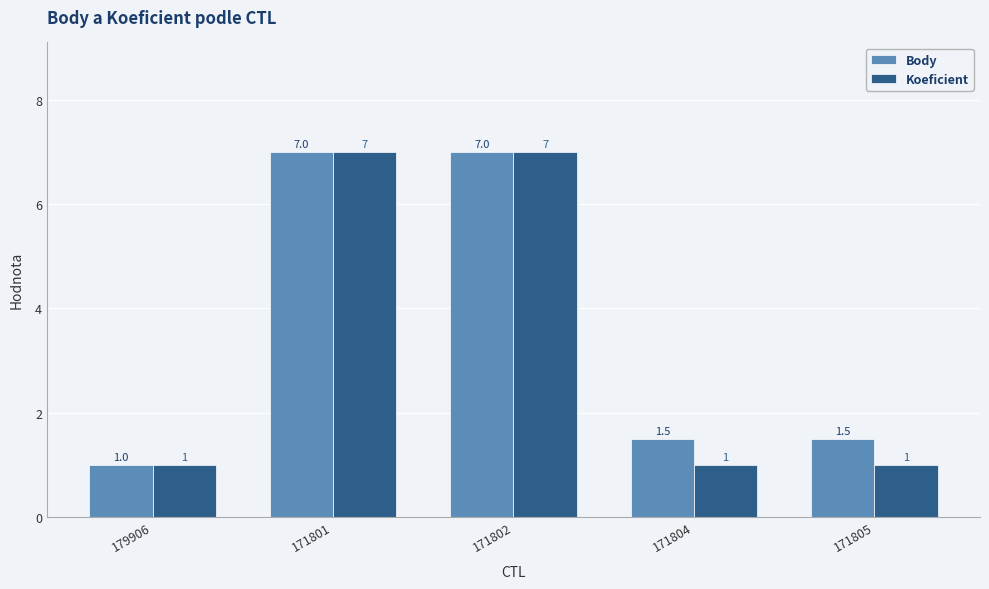

What is the spread (max minus min) of values at 171804?

0.5